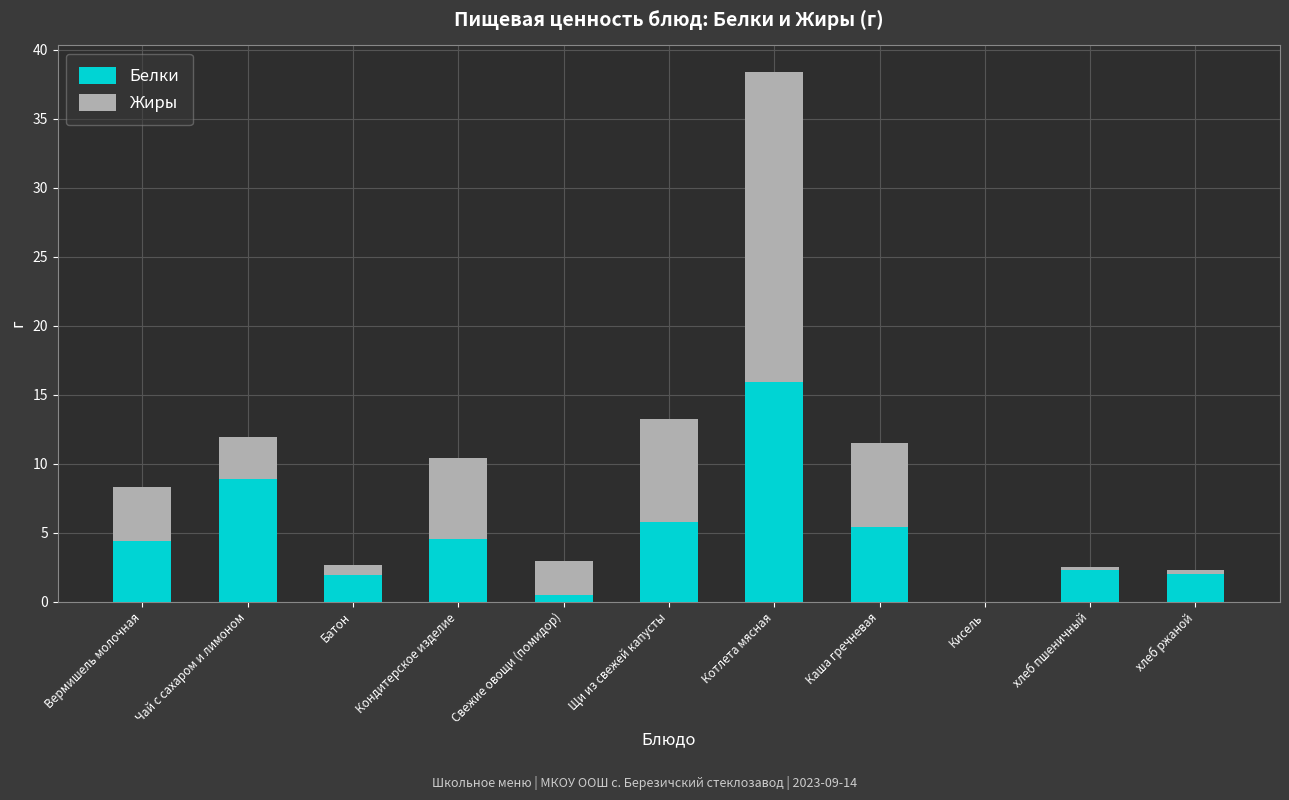

Which category has the highest value in the Белки series?

Котлета мясная